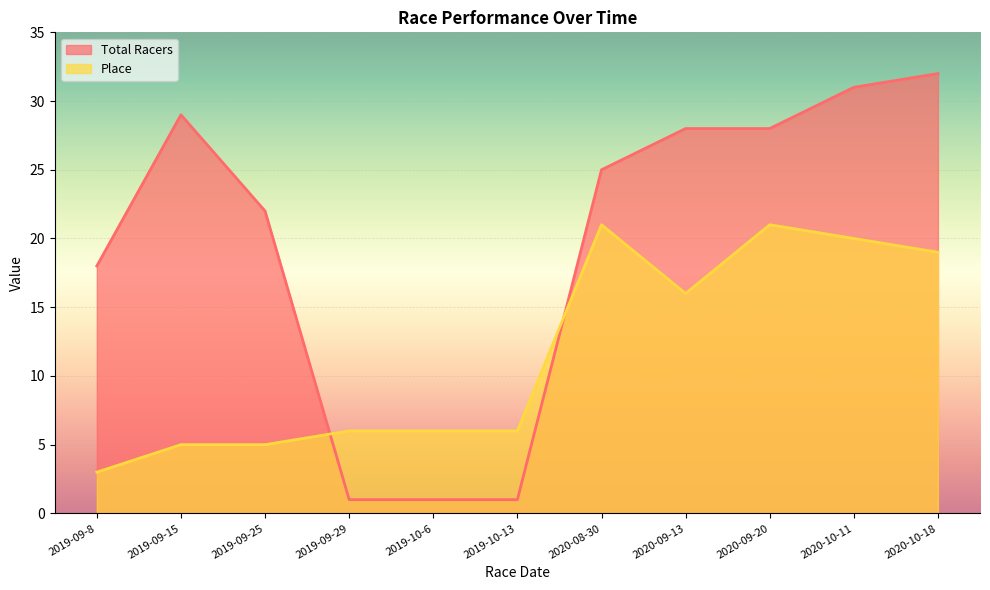

Which series ends up on top after the final intersection of Total Racers and Place?

Total Racers